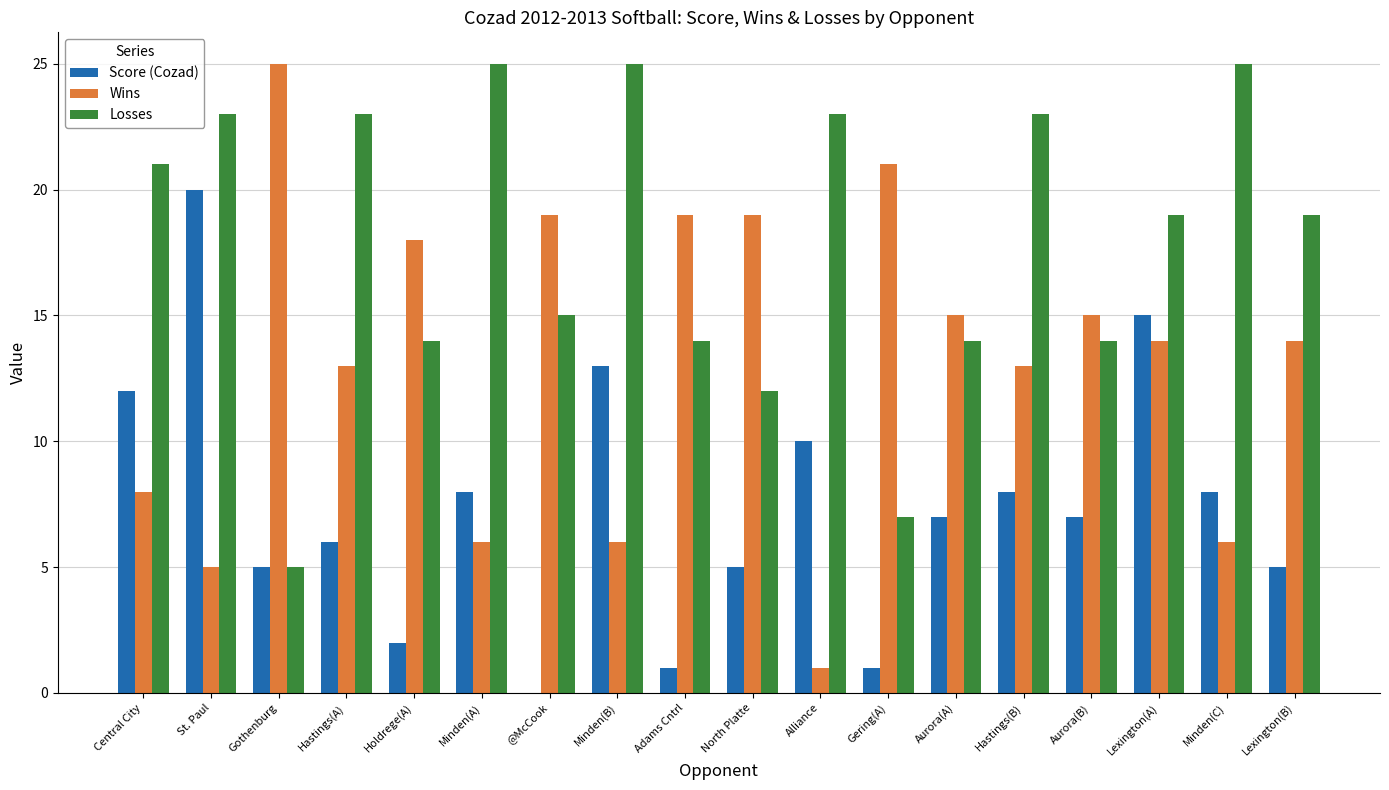

Between Hastings(A) and Holdrege(A), which series saw the biggest shift?

Losses